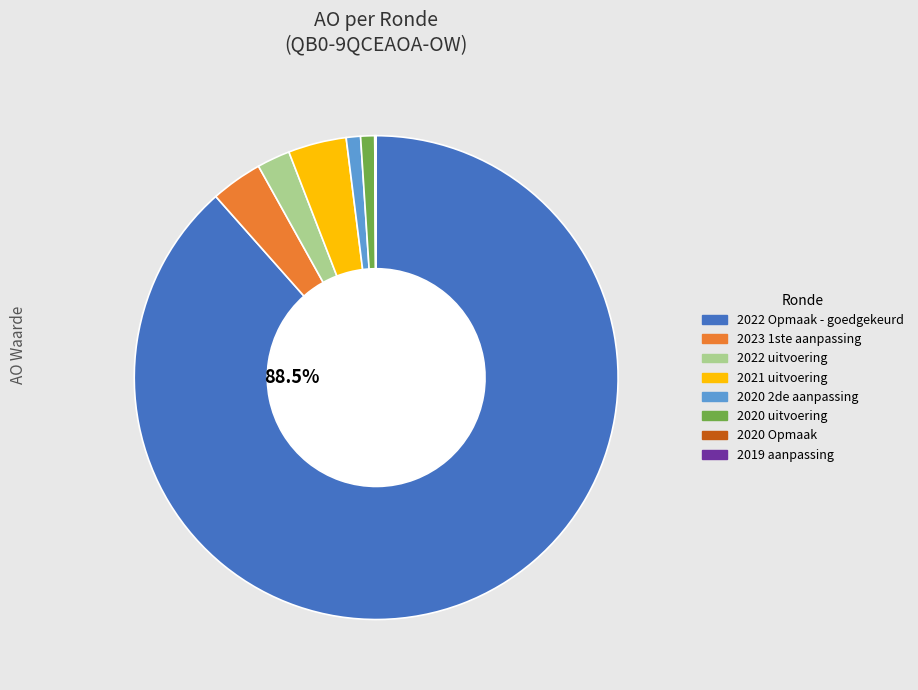

To the nearest percent, what is the difference between the largest and smallest slice percentages?

88%